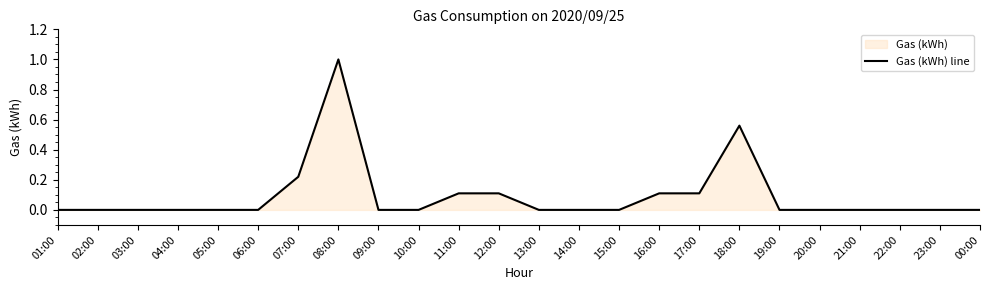

Count the number of categories in the chart.

24